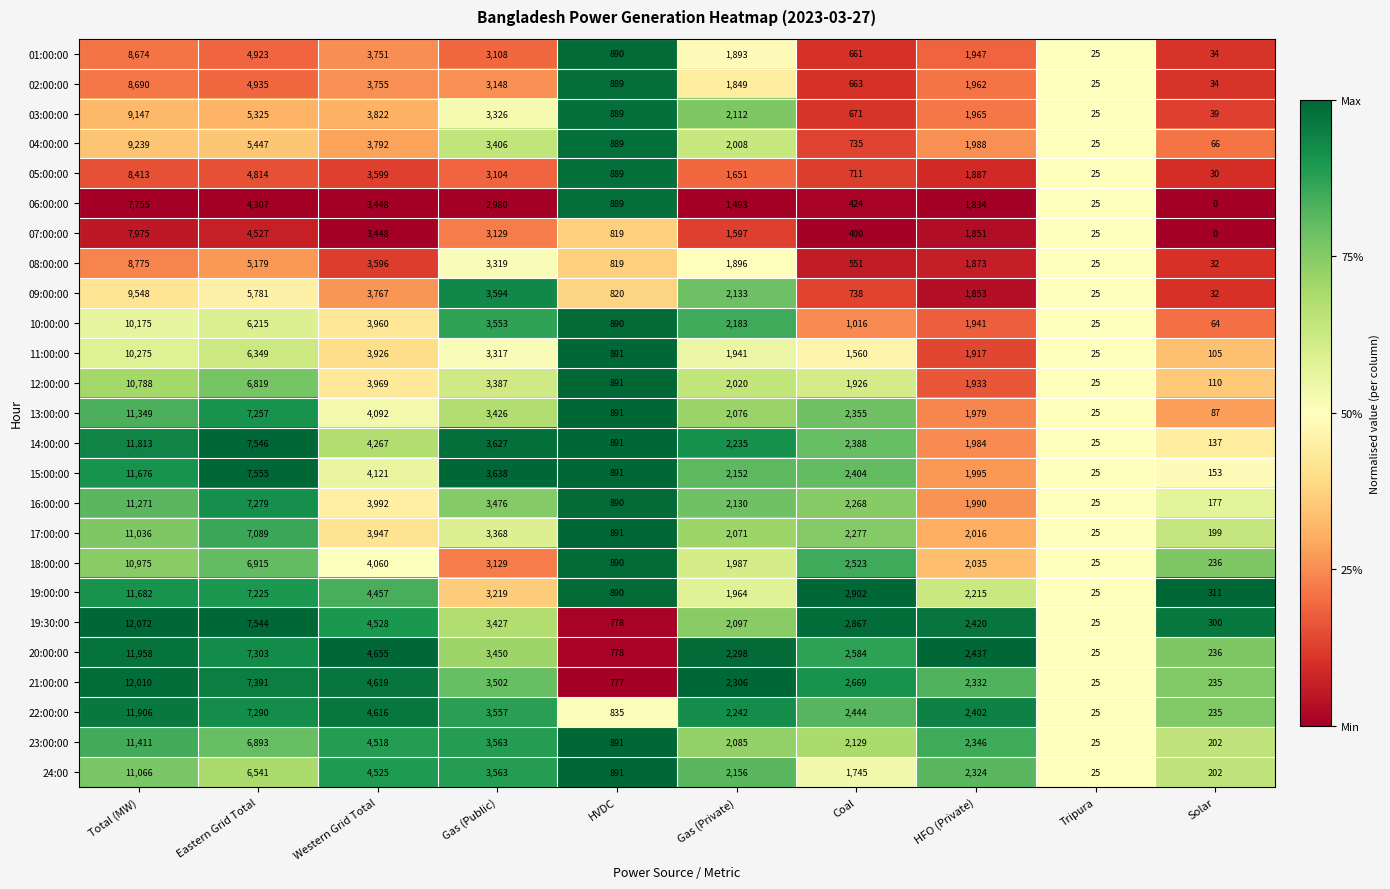

Rank the series by their maximum value, from lowest to highest.

06:00:00, 07:00:00, 05:00:00, 01:00:00, 02:00:00, 08:00:00, 03:00:00, 04:00:00, 09:00:00, 10:00:00, 11:00:00, 12:00:00, 18:00:00, 17:00:00, 24:00, 16:00:00, 13:00:00, 23:00:00, 15:00:00, 19:00:00, 14:00:00, 22:00:00, 20:00:00, 21:00:00, 19:30:00